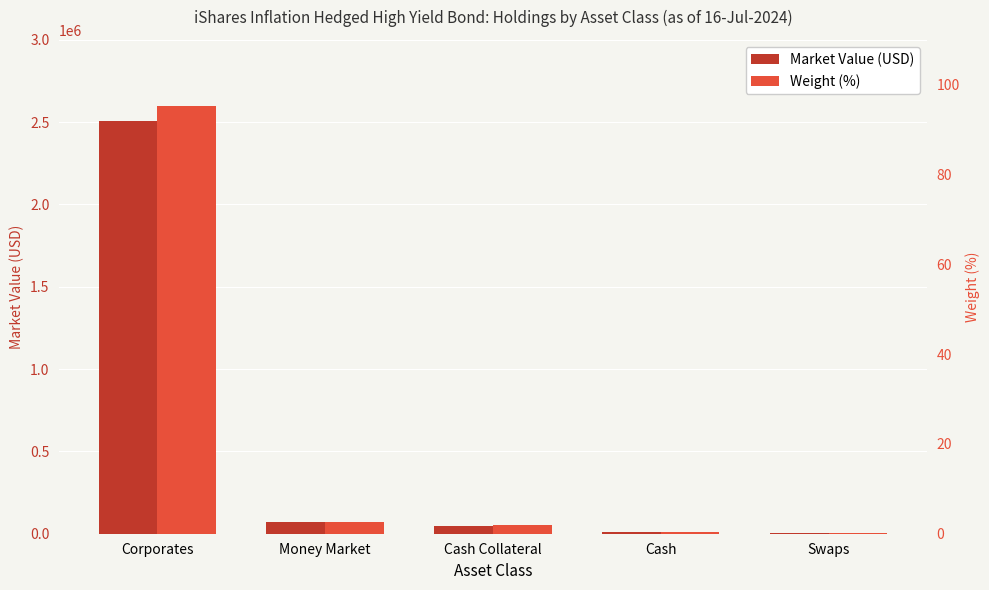

Count the number of categories in the chart.

5